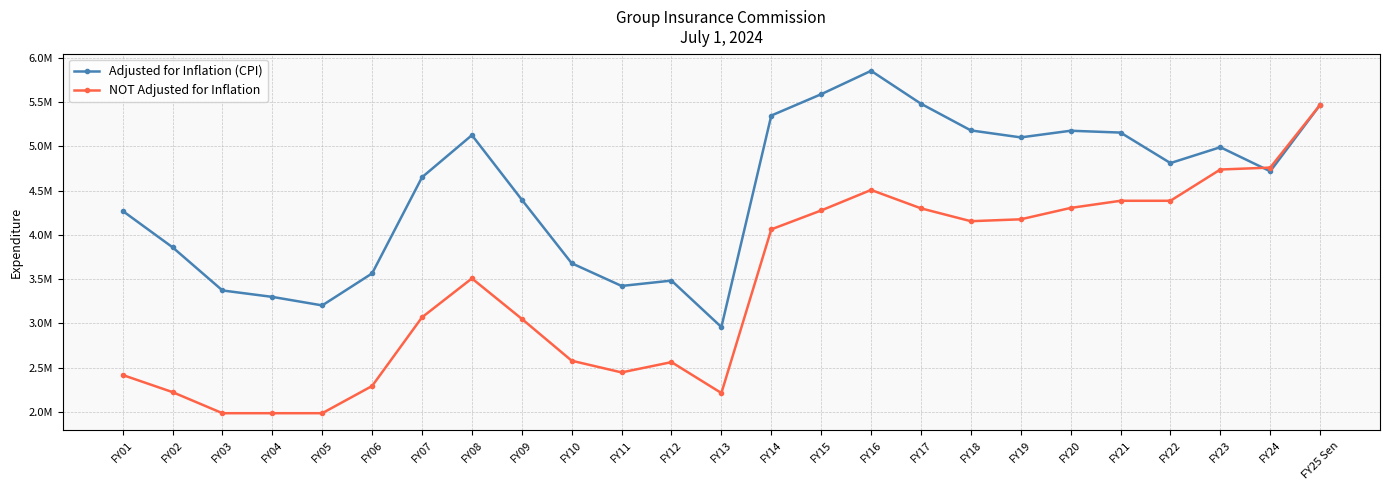

True or false: NOT Adjusted for Inflation has more than 1 interior local peaks.

True